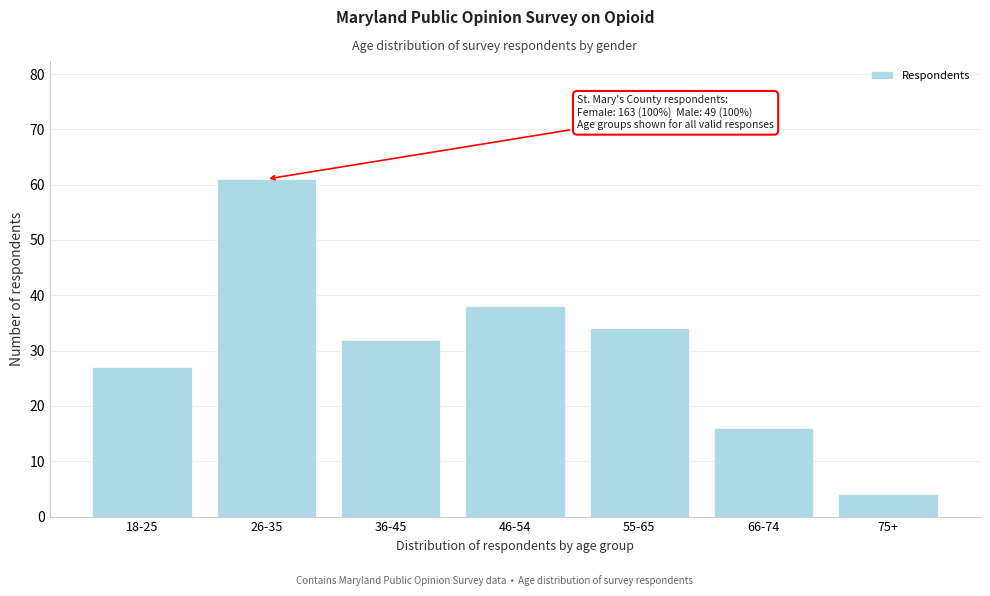

Reading left to right, list all the values displayed in this chart.

18-25=27	26-35=61	36-45=32	46-54=38	55-65=34	66-74=16	75+=4